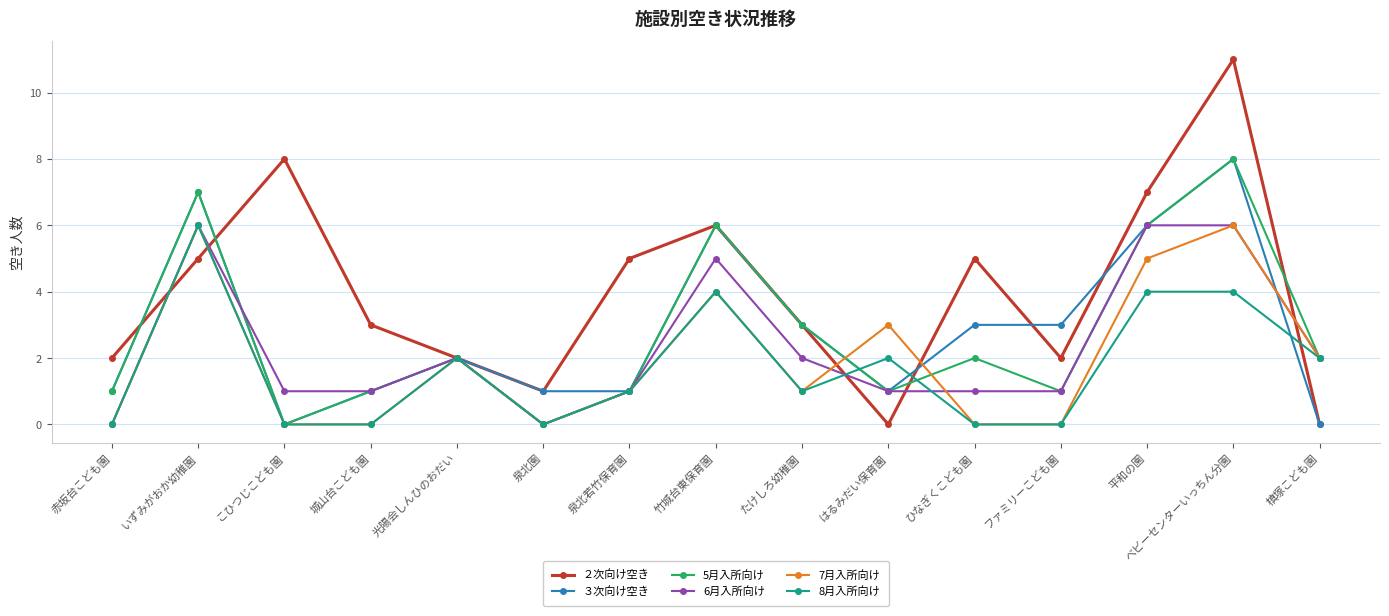

True or false: ２次向け空き has more than 2 points higher than both neighbors.

True